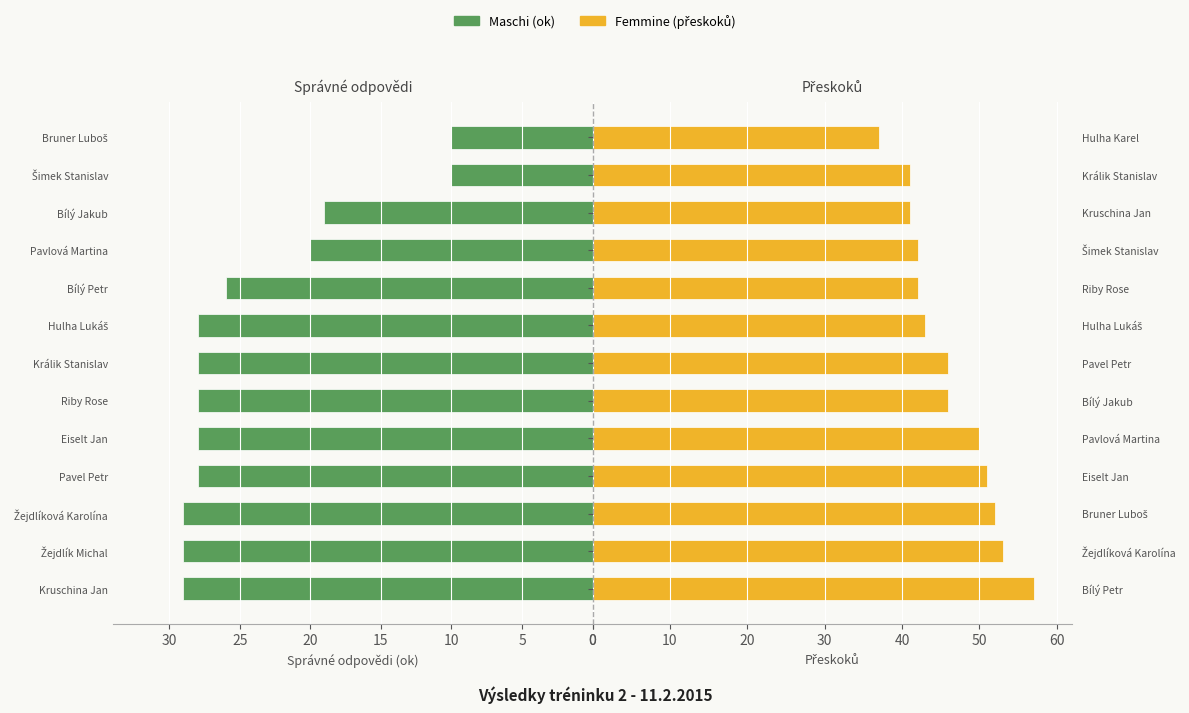

How many bars are there in total?

26